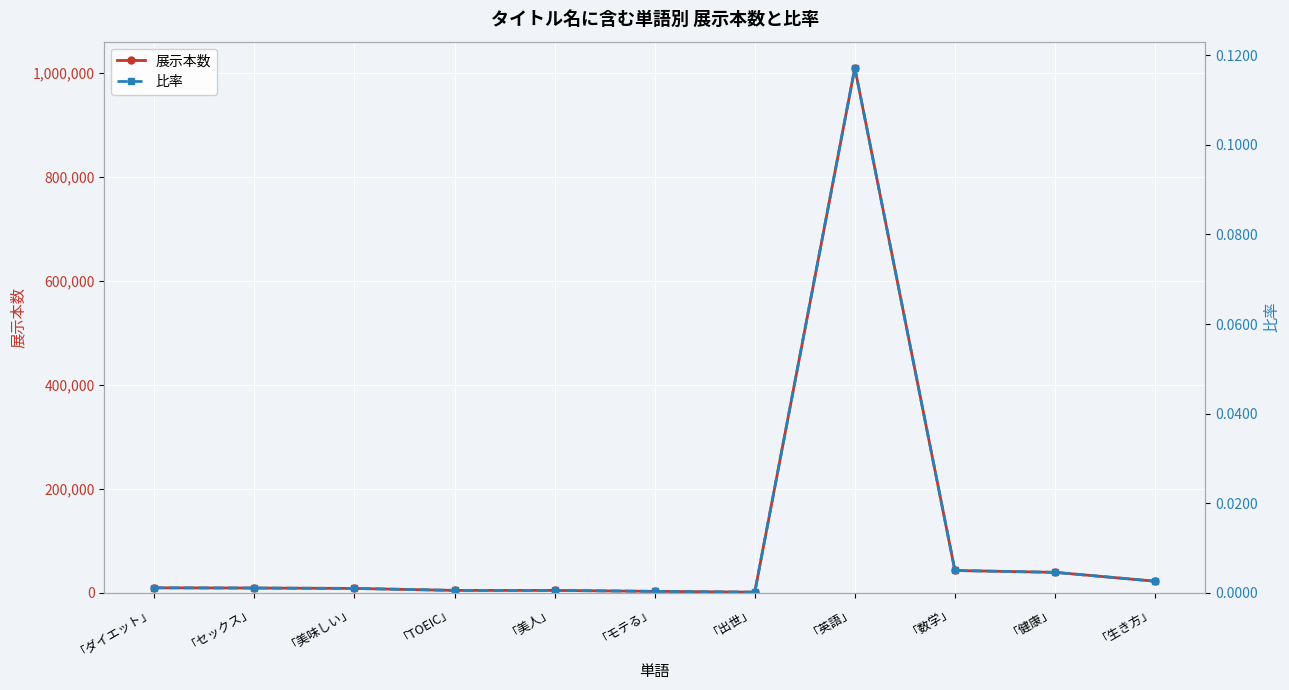

Rank the series by their maximum value, from highest to lowest.

展示本数, 比率